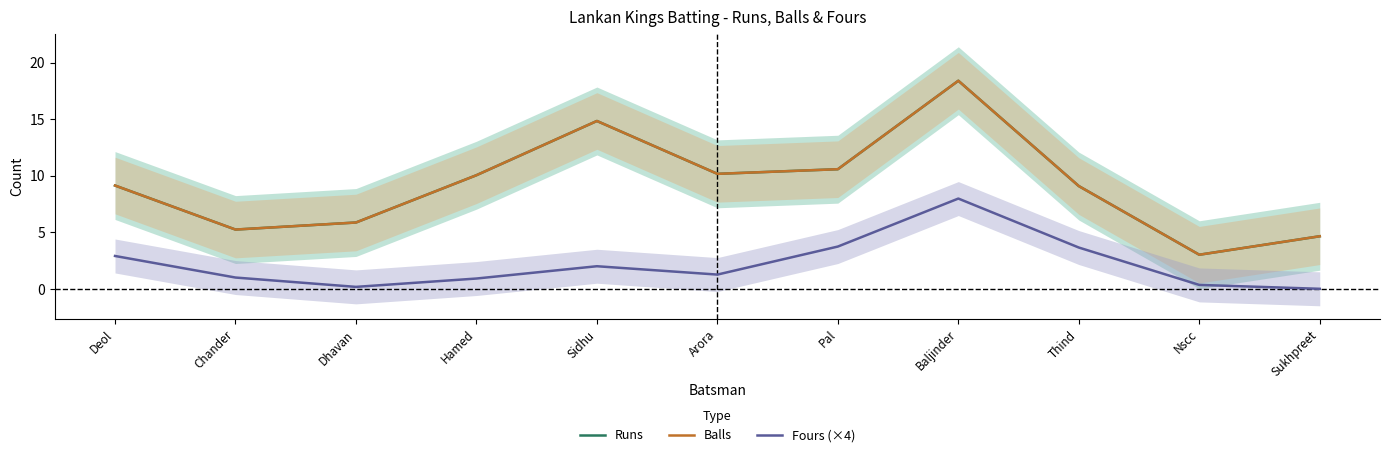

At how many categories does at least one series exceed 4?

10